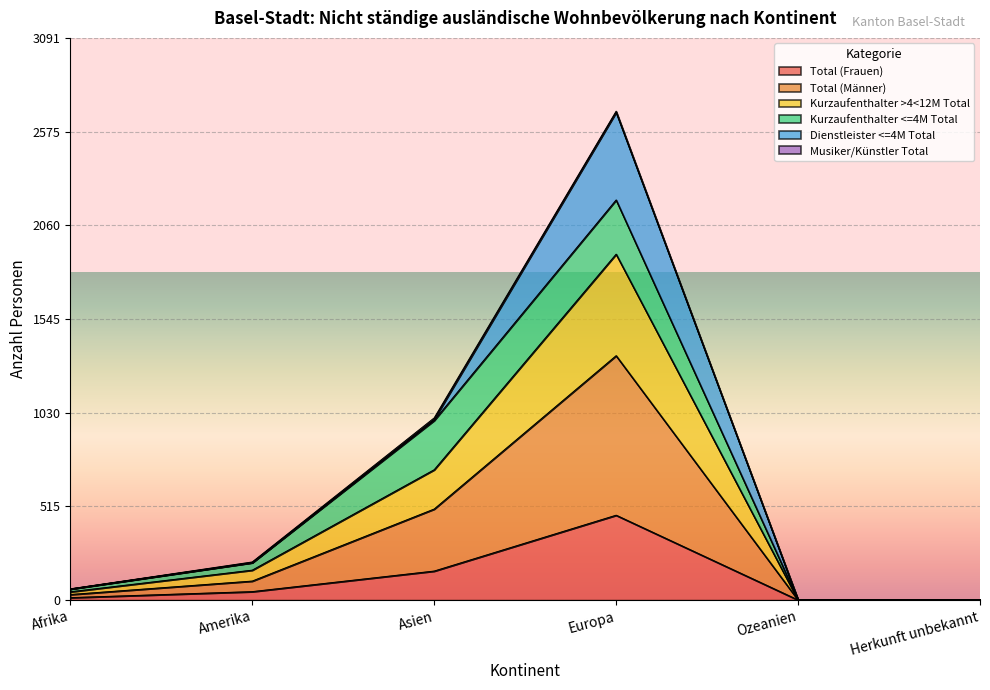

What is the value of the Kurzaufenthalter >4<12M Total point at the 5th from the left?

1